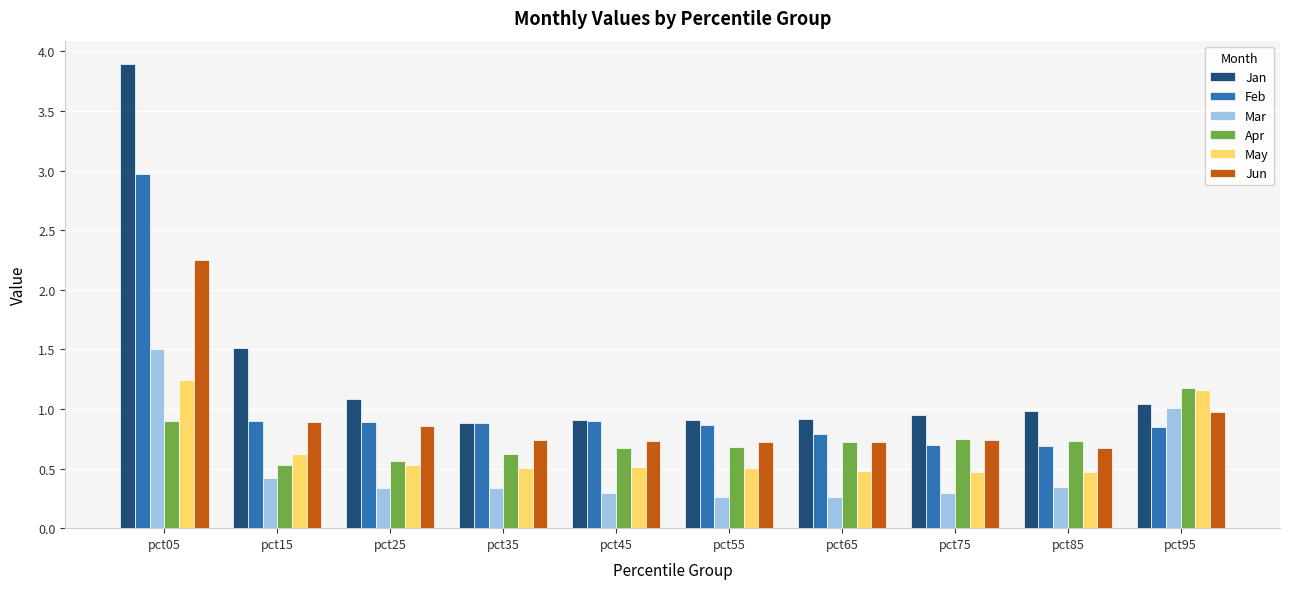

What is the maximum value shown in the chart?

3.9